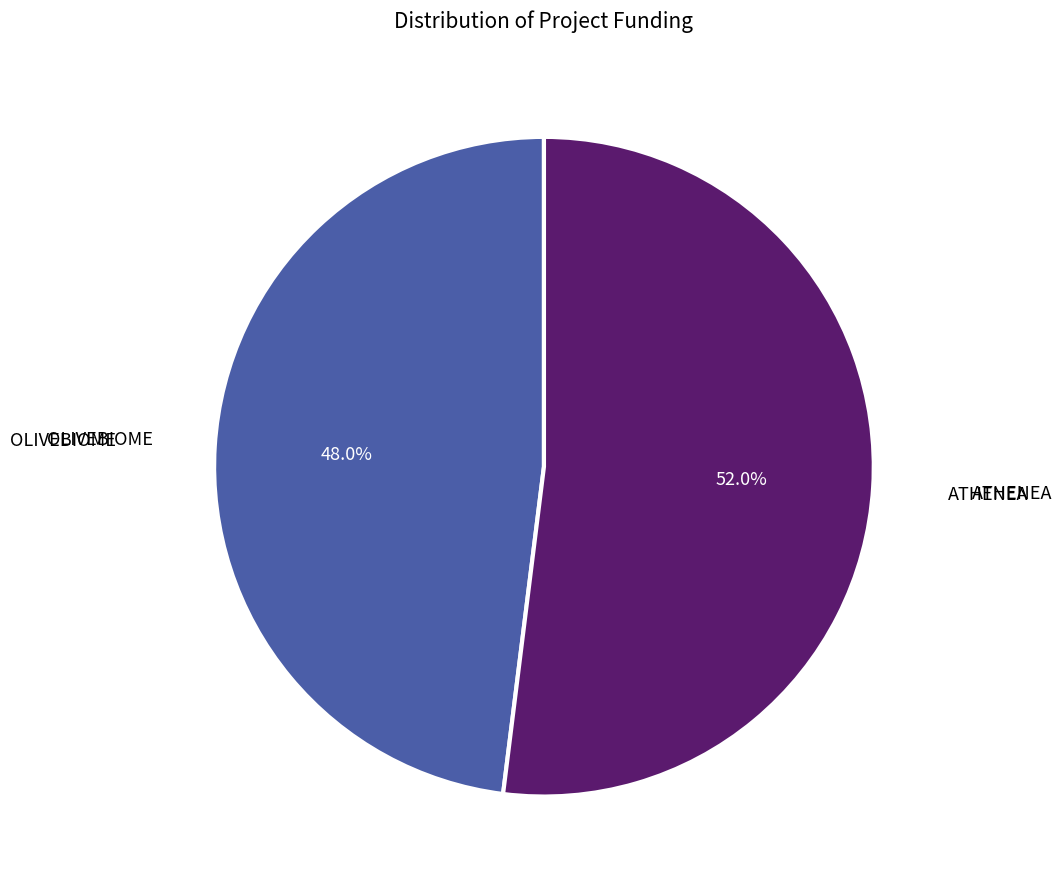

What percentage is the ATHENEA slice, to the nearest percent?

52%